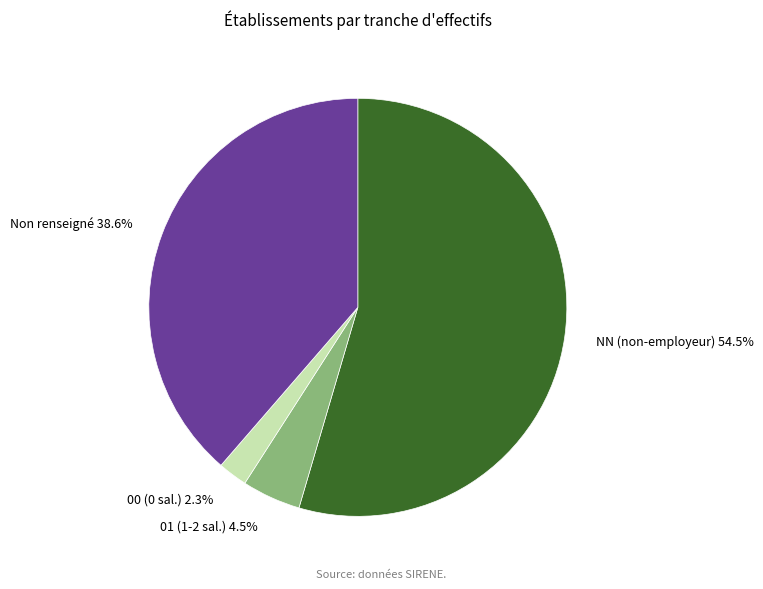

Which category has the biggest portion of the pie?

NN (non-employeur)